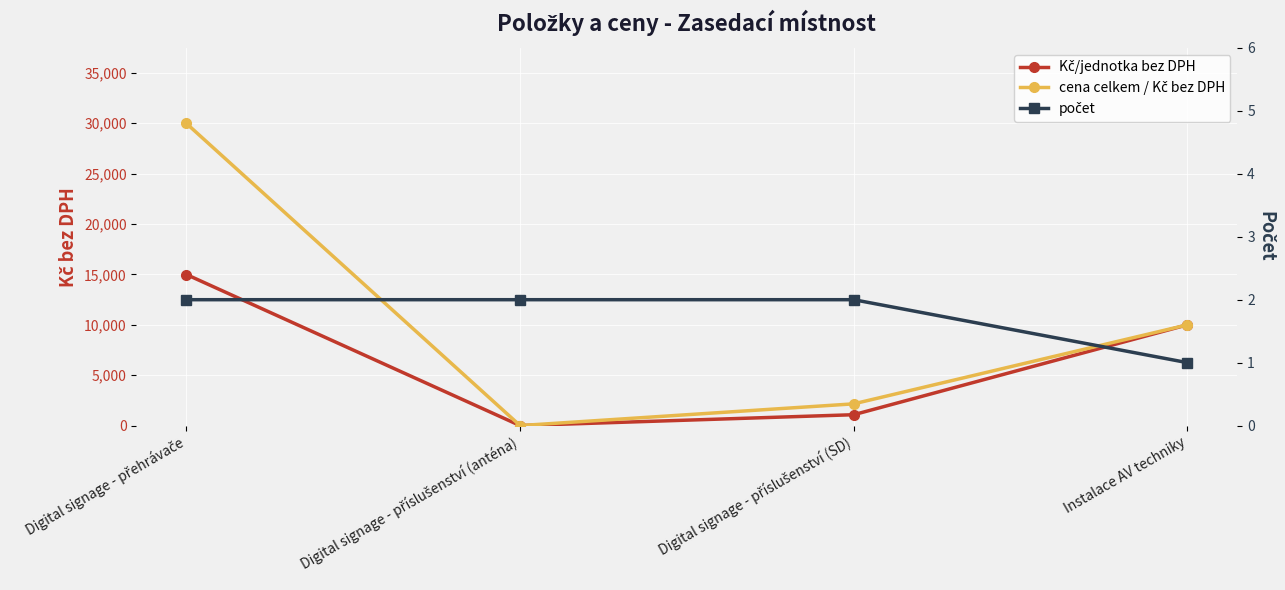

Which series has the largest range (max minus min)?

cena celkem / Kč bez DPH